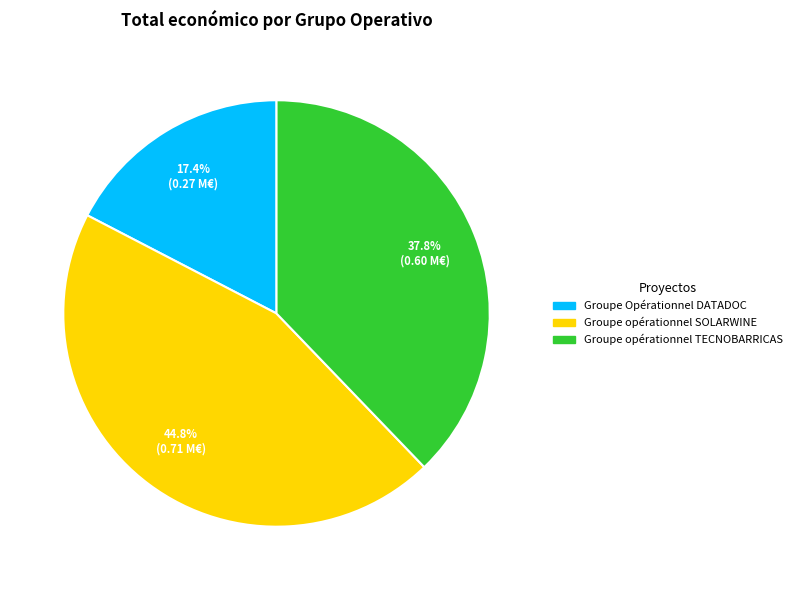

What is the largest slice in the pie chart?

Groupe opérationnel SOLARWINE